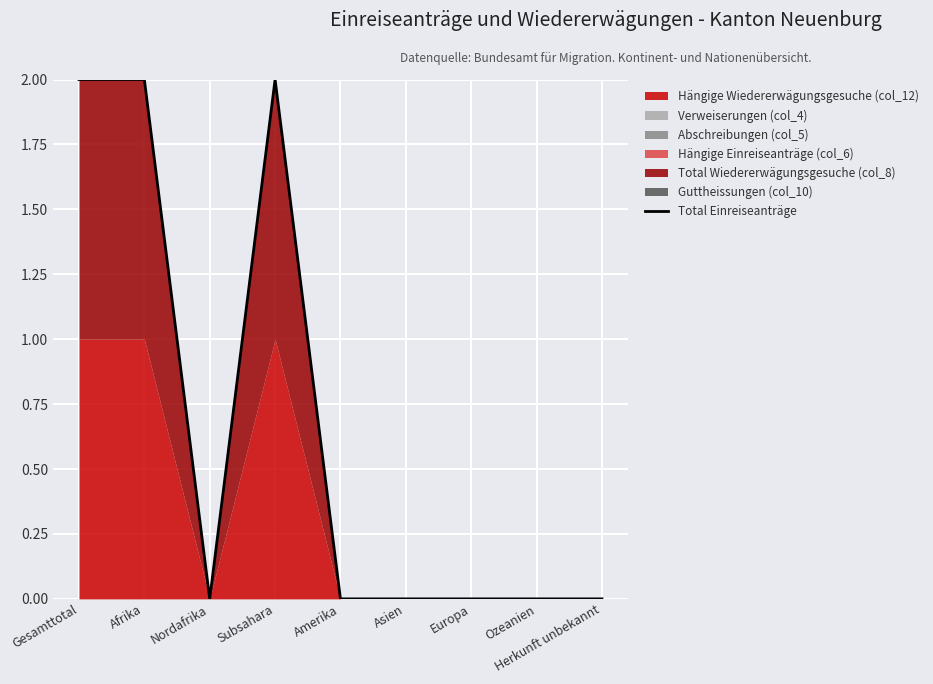

Which category has the lowest value across all series?

Nordafrika